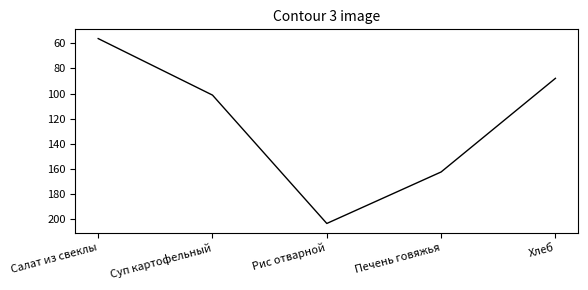

At which label is the value closest to 129?

Суп картофельный